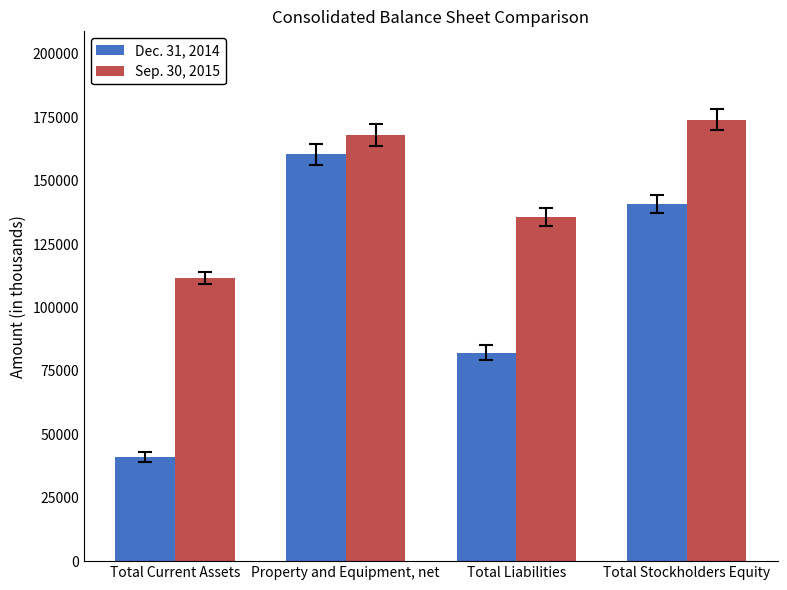

At Total Current Assets, list the series in order from largest to smallest.

Sep. 30, 2015, Dec. 31, 2014